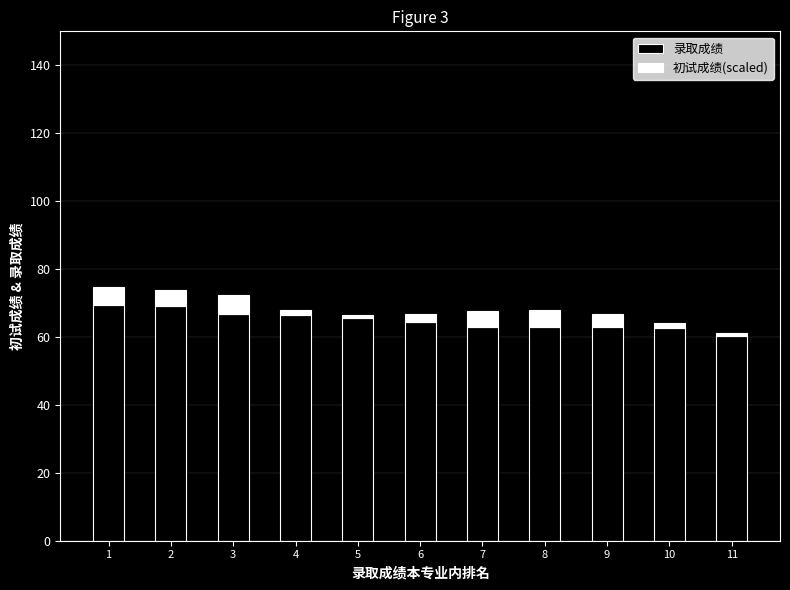

Are the bars grouped side by side (vs. stacked)?

No